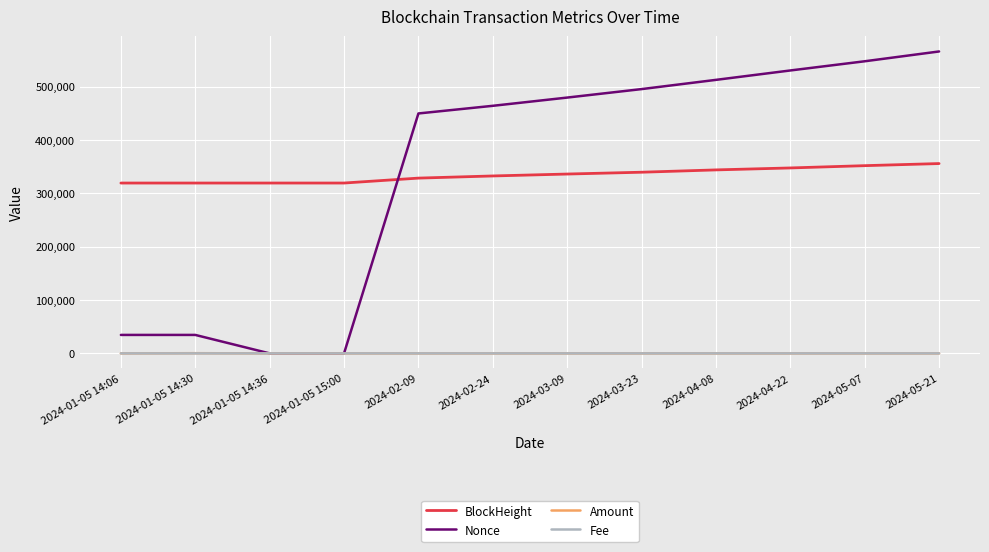

How many distinct data groups are displayed?

4